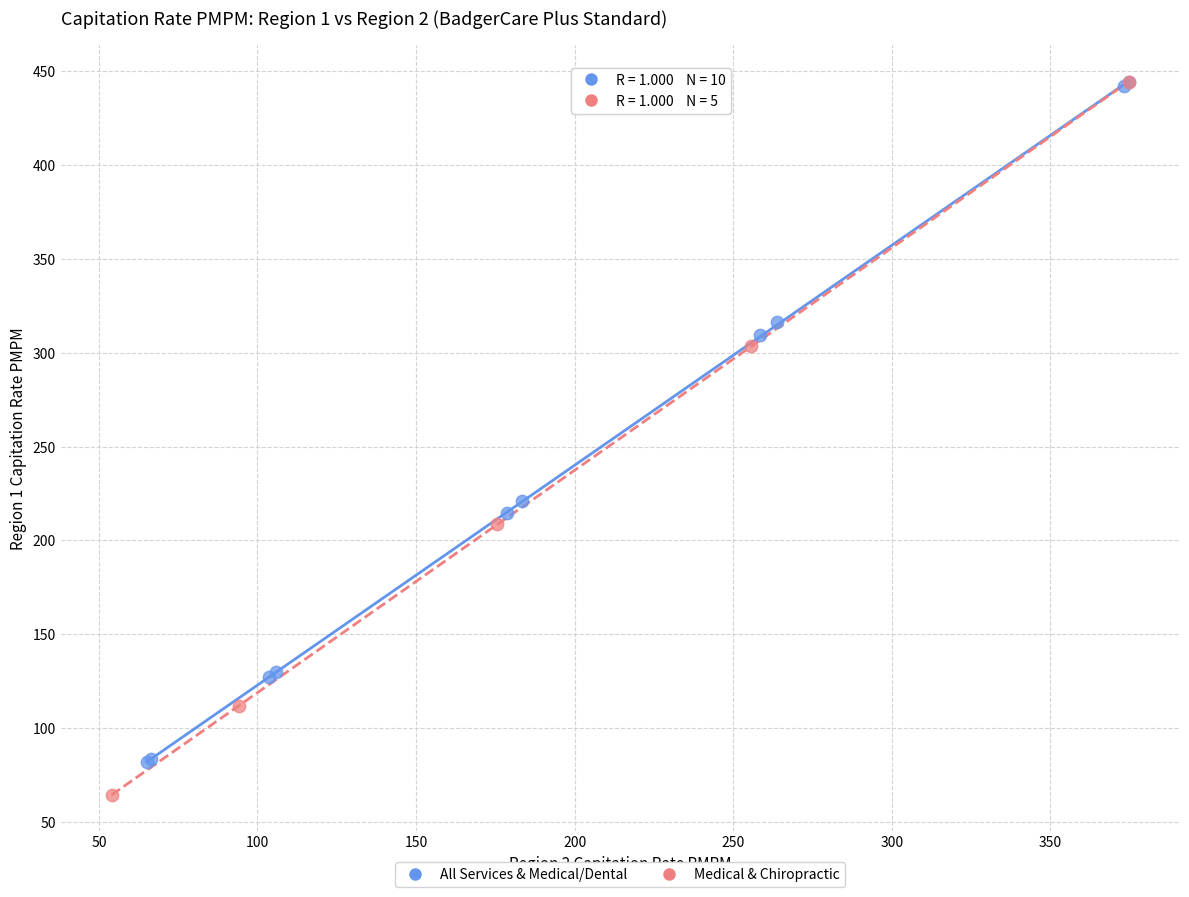

Which series contains the lowest Y value?

Medical & Chiropractic